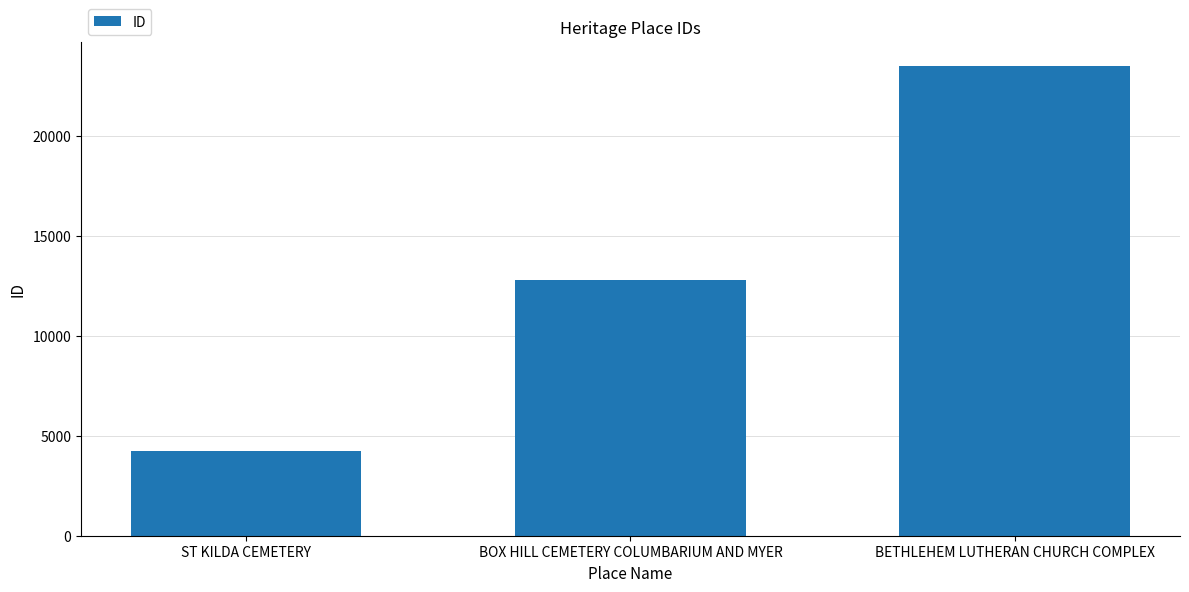

What is the value of the 2nd bar from the left?

12803